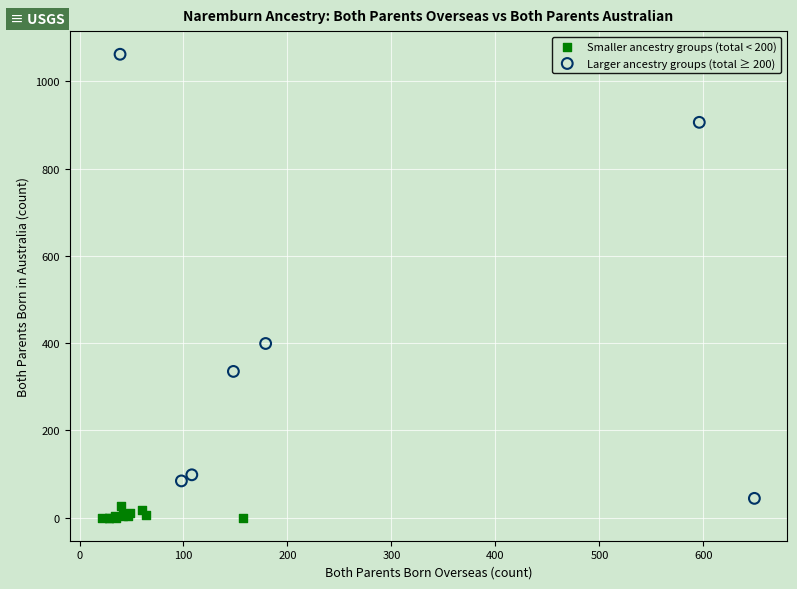

Which series contains the highest Y value?

Larger ancestry groups (total ≥ 200)